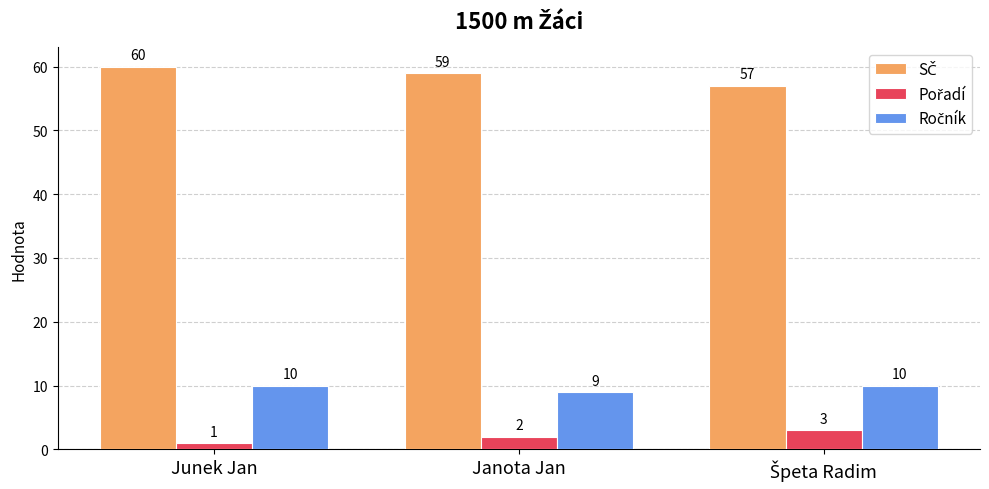

Which category has the highest value across all series?

Junek Jan